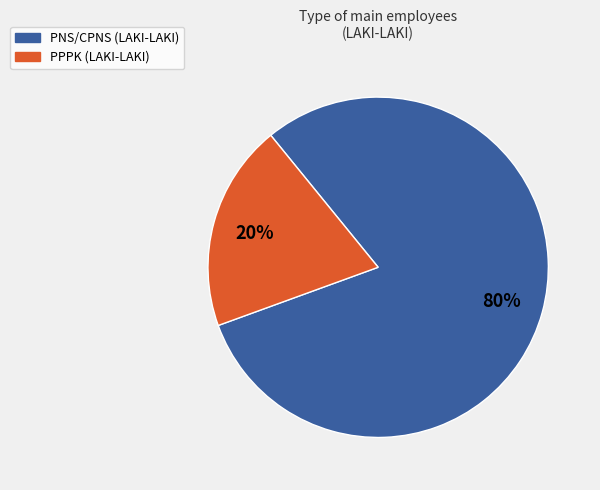

Is it true that PNS/CPNS is 80% of the pie?

True